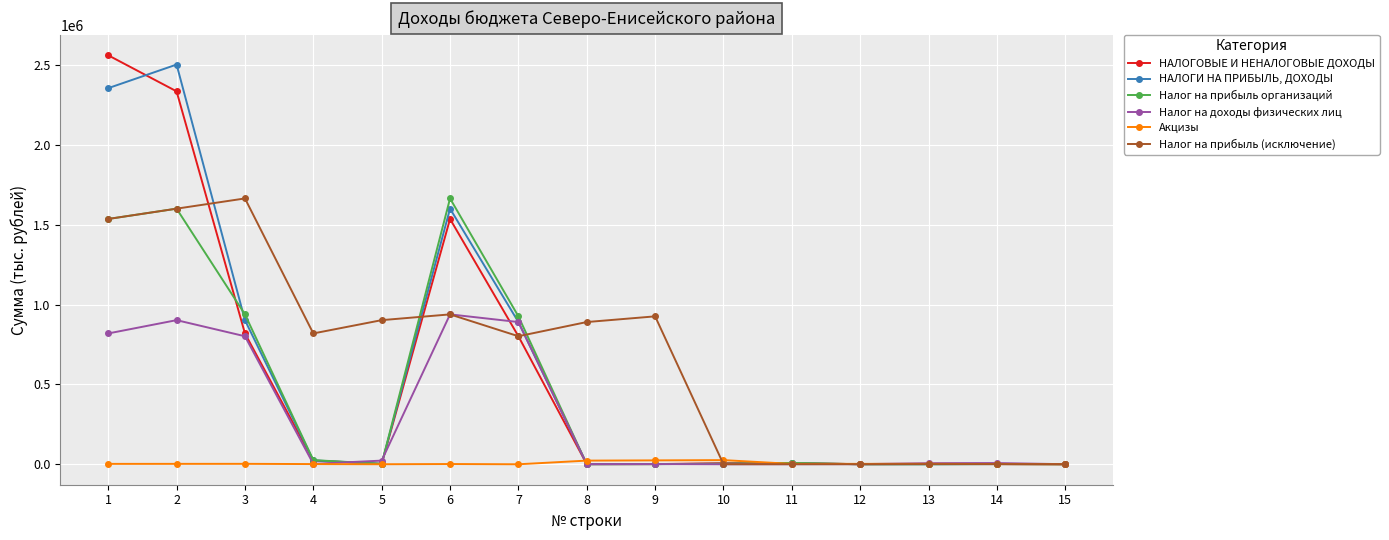

Is the value of НАЛОГОВЫЕ И НЕНАЛОГОВЫЕ ДОХОДЫ at 9 greater than the value of Налог на прибыль (исключение) at 8?

No